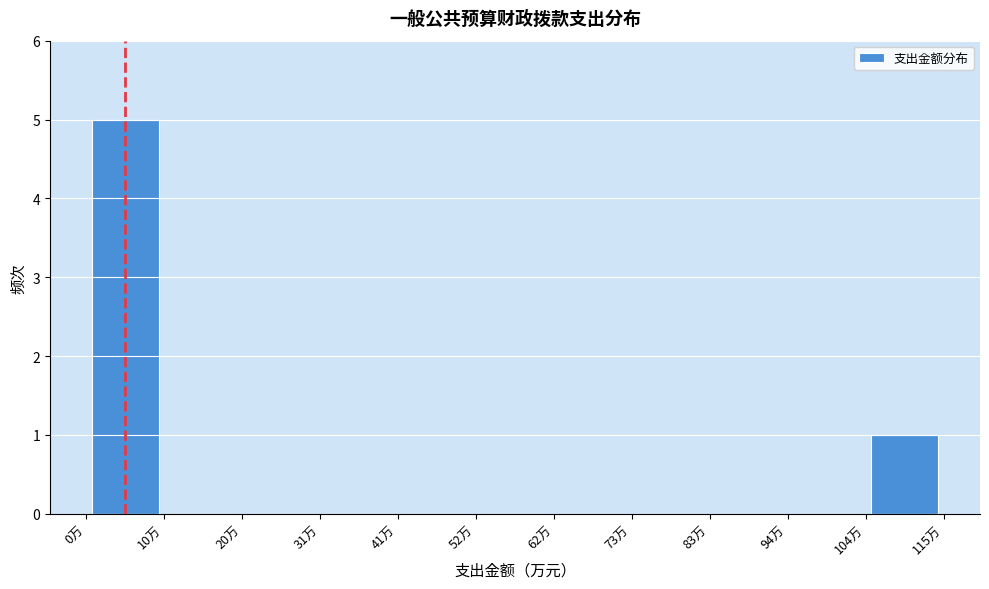

Reading left to right, list every bar in this chart as the range it spans on the x-axis followed by its height. Neither the bar edges nor the heights are printed on the chart, so give them approximately, as read against the axes.

0 to 10: 5
10 to 20: 0
20 to 32: 0
32 to 42: 0
42 to 52: 0
52 to 62: 0
62 to 74: 0
74 to 84: 0
84 to 94: 0
94 to 104: 0
104 to 116: 1